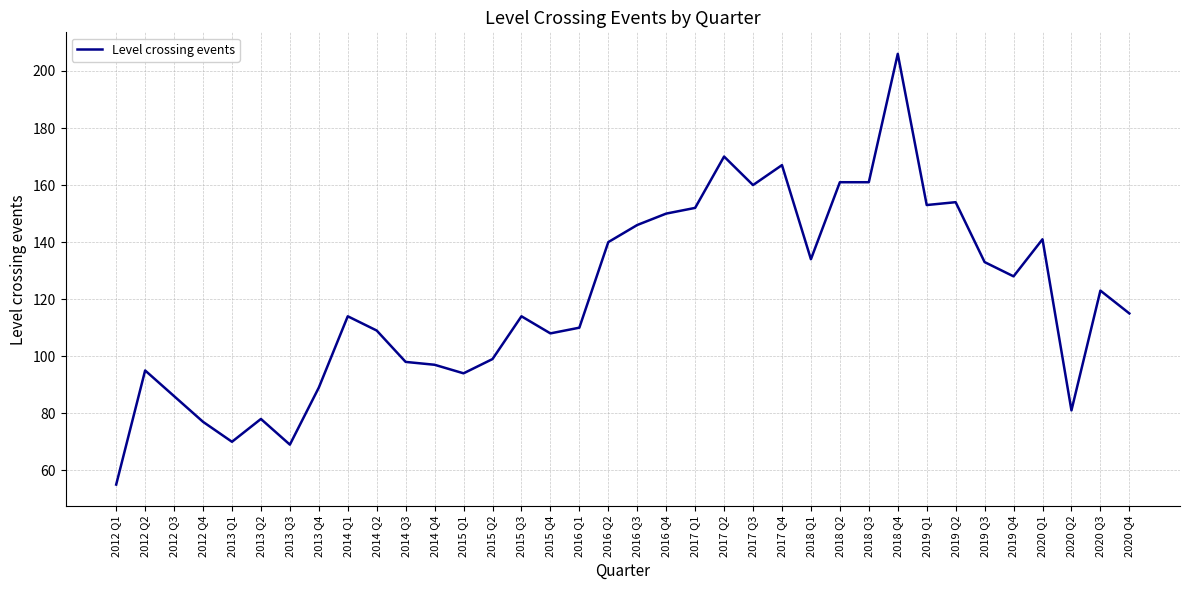

Does the chart display data point markers on the line(s)?

No